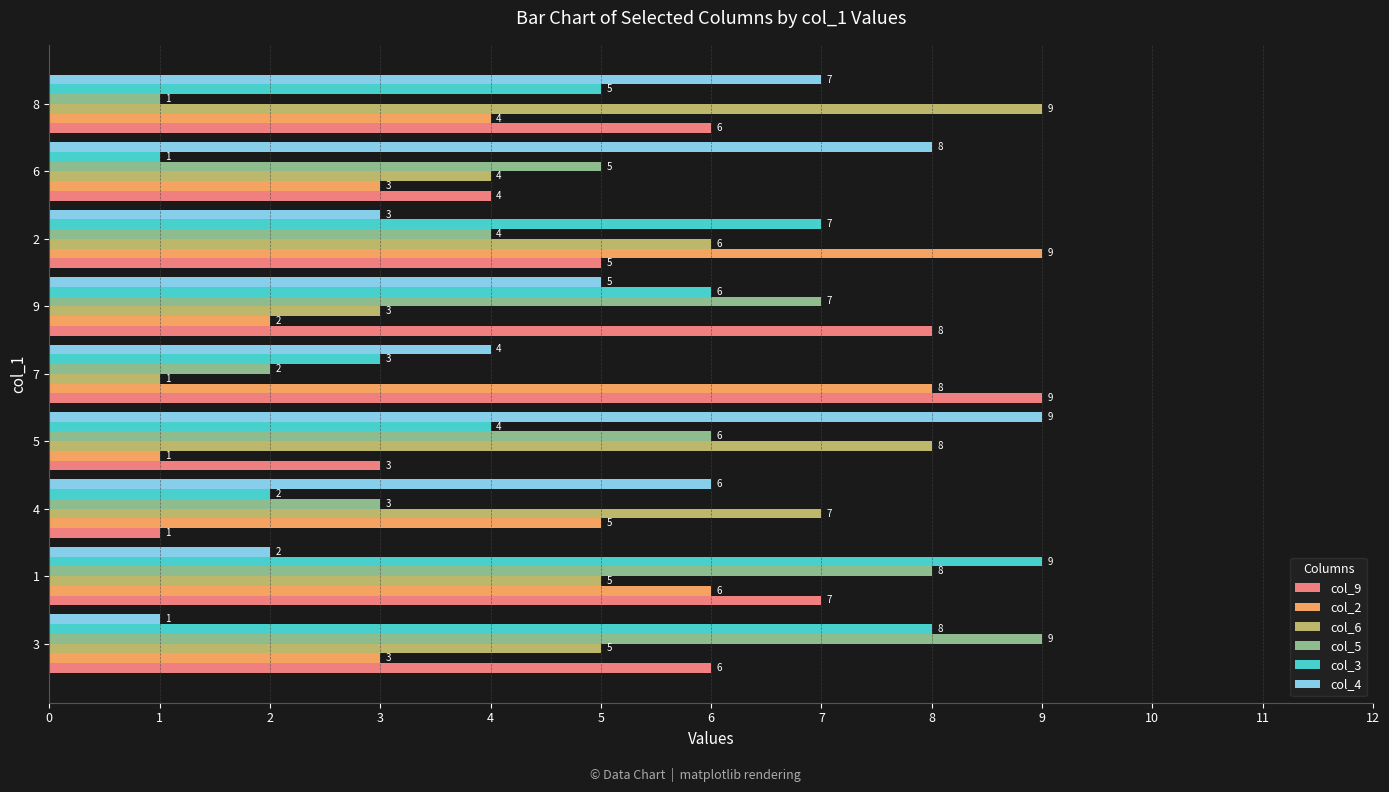

What is the sum of the col_4 values at 4 and 9?

11